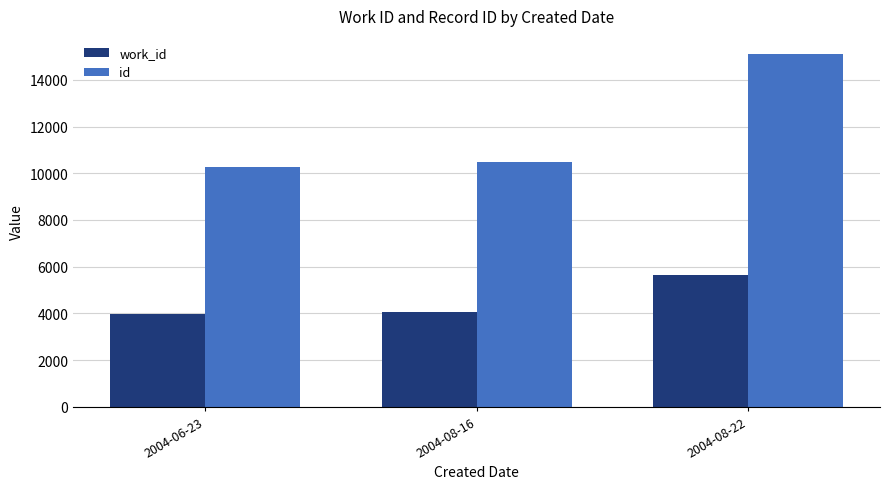

What is the difference between the highest and lowest values at 2004-08-22?

9464